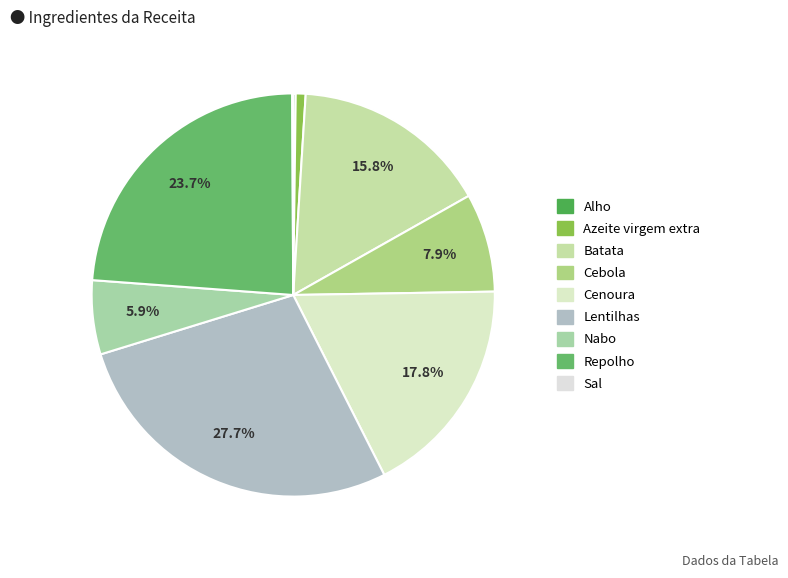

Is it true that Azeite virgem extra is 10% of the pie?

False